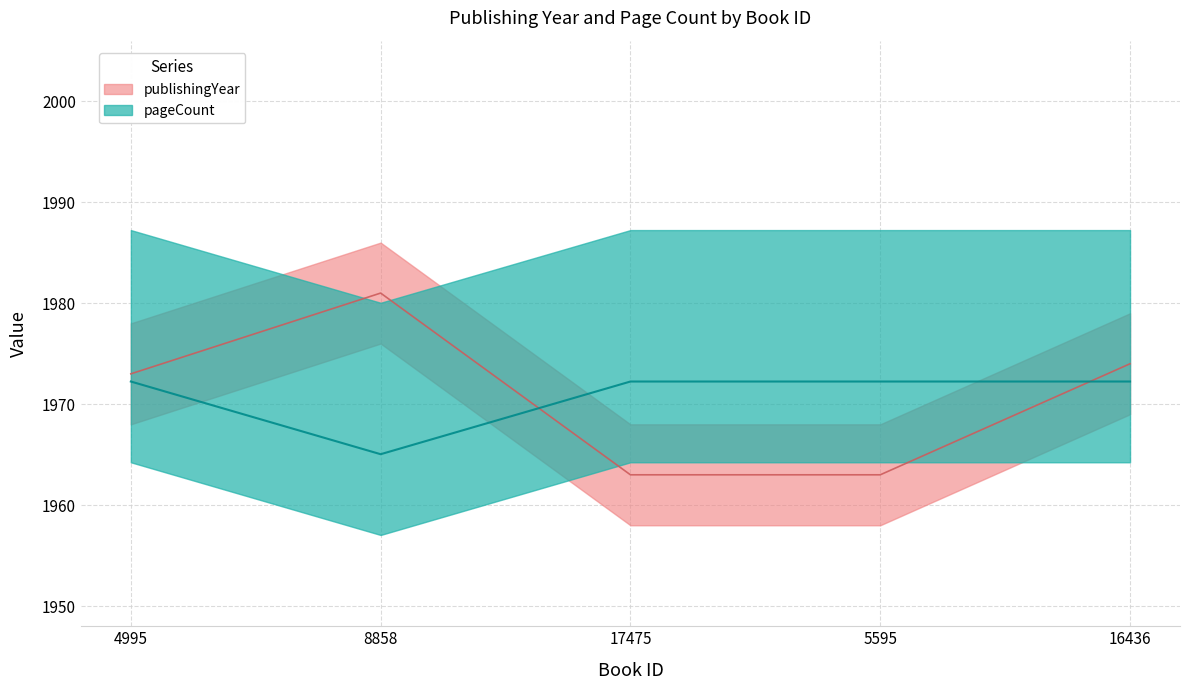

How many values in the publishingYear series are below 1973?

2